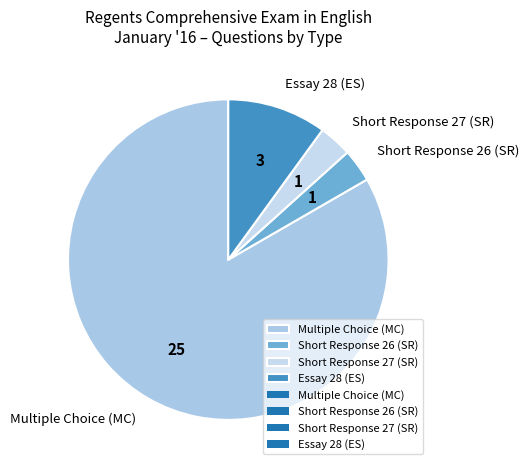

What is the ratio of the value at Essay 28 (ES) to the value at Short Response 26 (SR)?

3.0